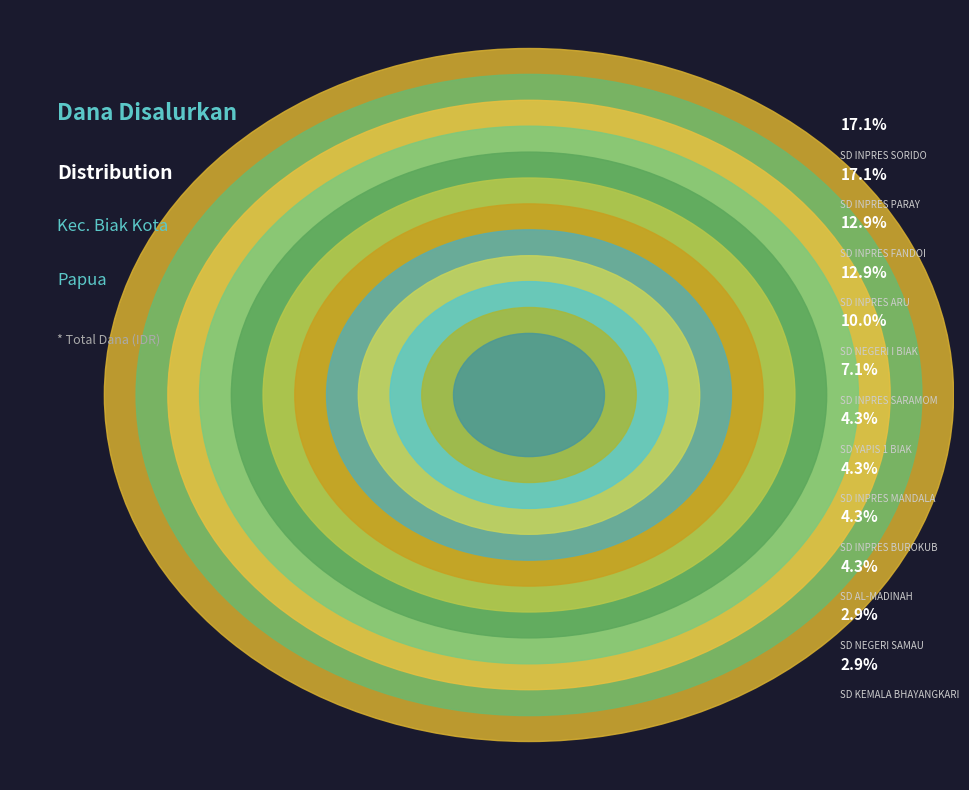

The SD INPRES ARU slice represents 3% of the pie. True or false?

False